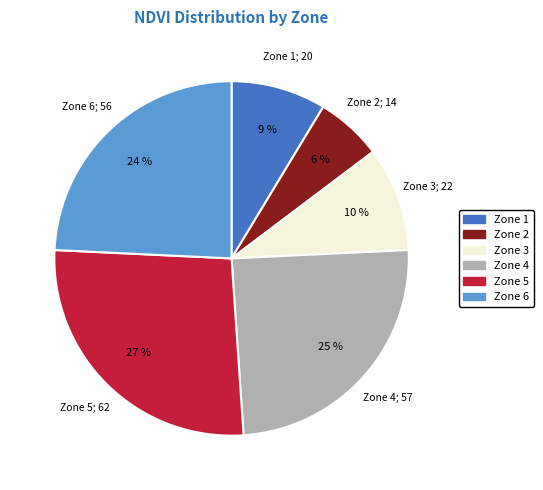

To the nearest percent, what percentage of the pie is 4?

25%